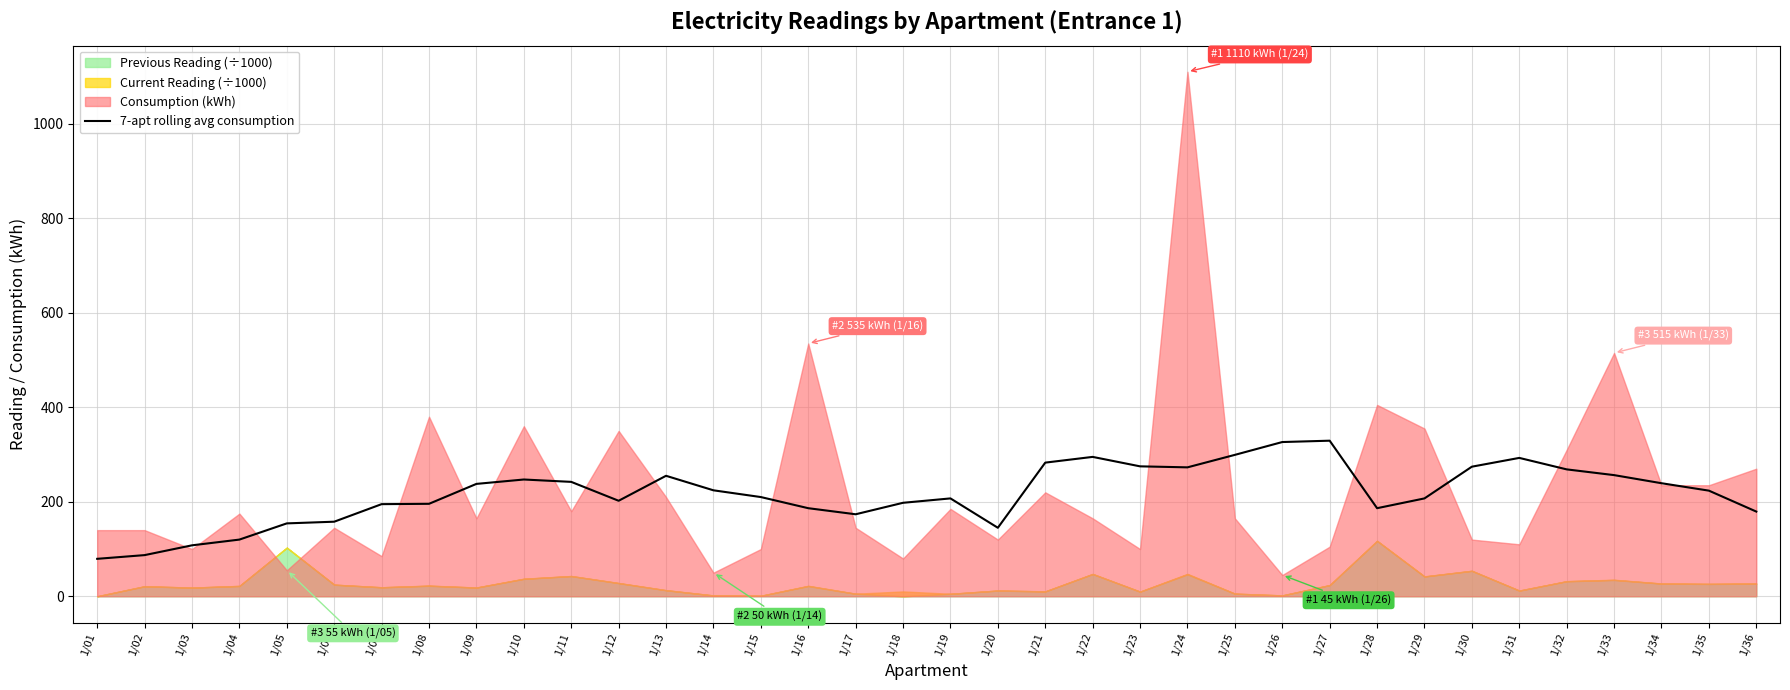

What is the change in value from 1/03 to 1/31?

+185.0